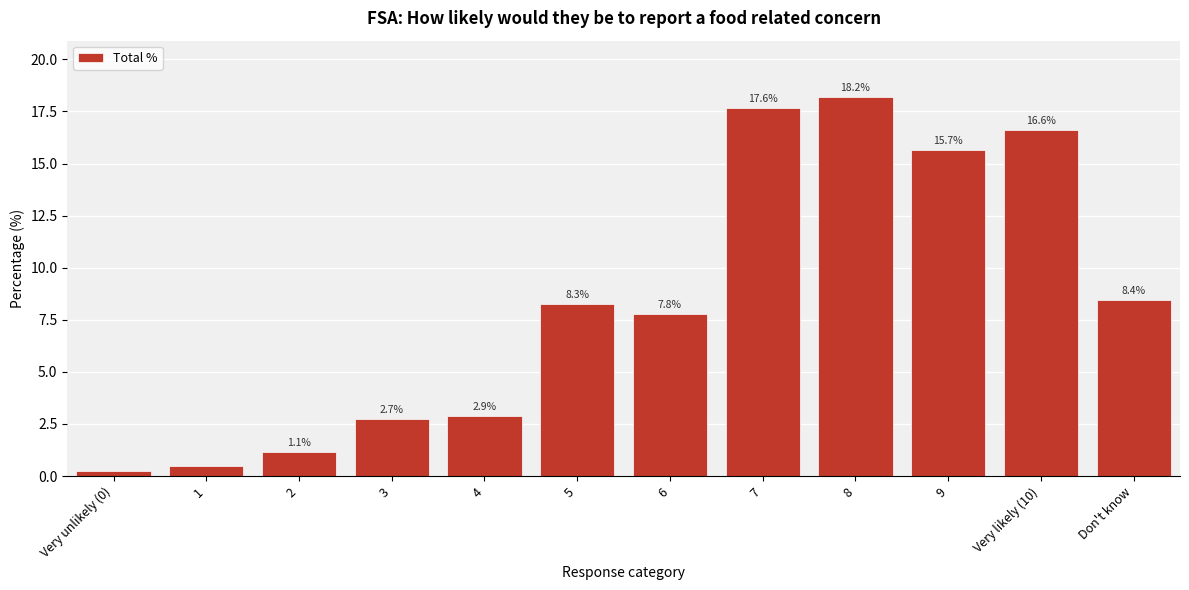

What is the ratio of the value at 4 to the value at 6?

0.4